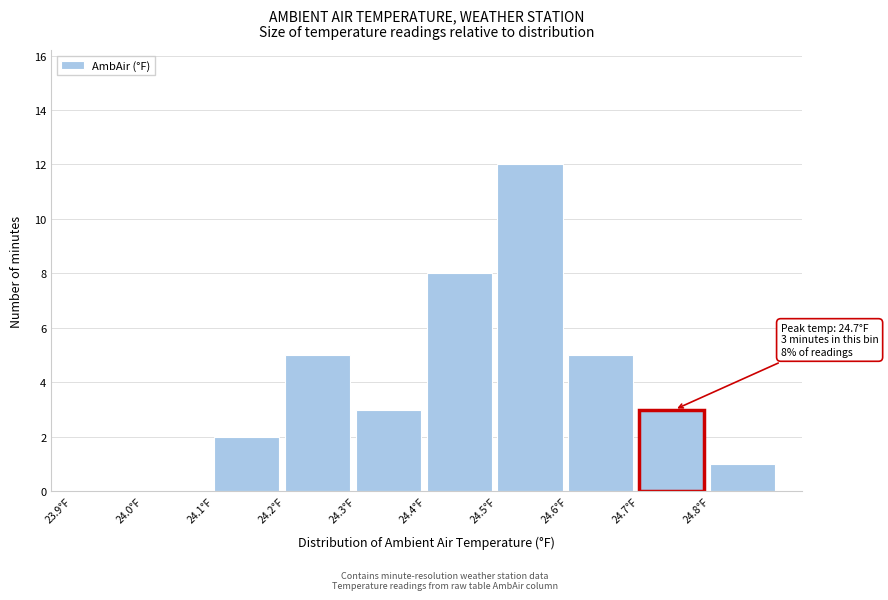

Over which range of the x-axis is the bar tallest?

24.5 to 24.6